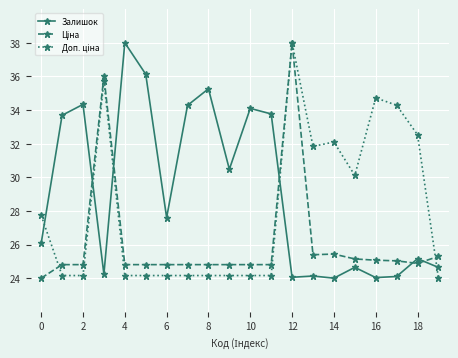

How many series are shown in this chart?

3